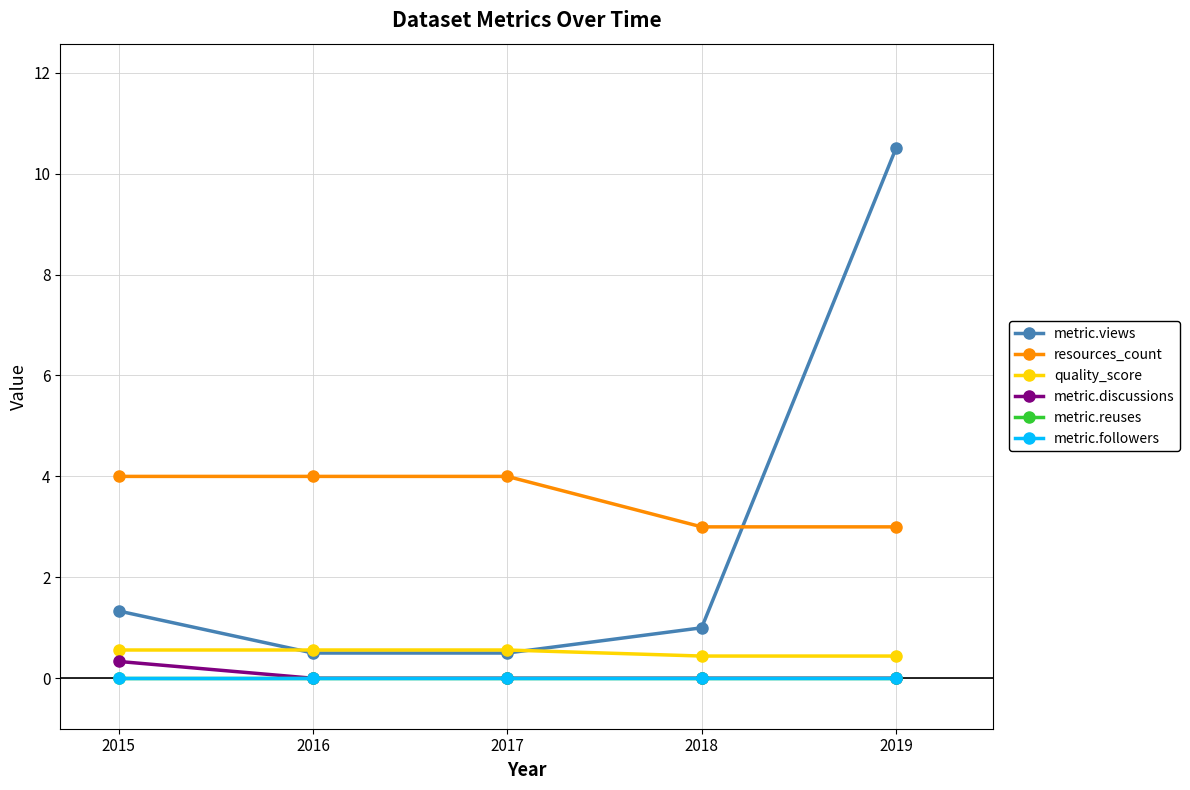

What is the value of the quality_score point at the 4th from the left?

0.4